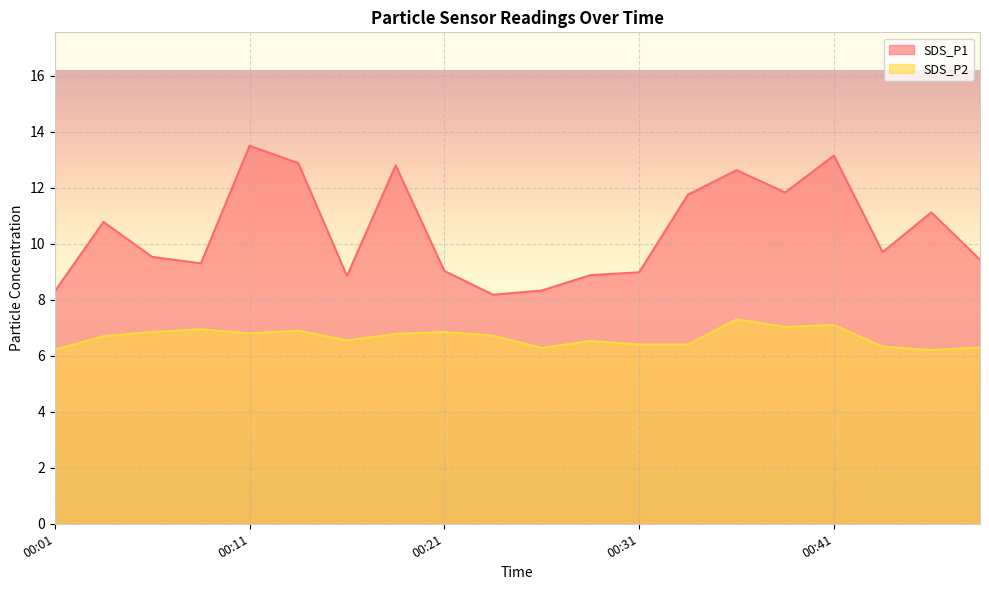

At which label is SDS_P2 closest to 6?

00:46